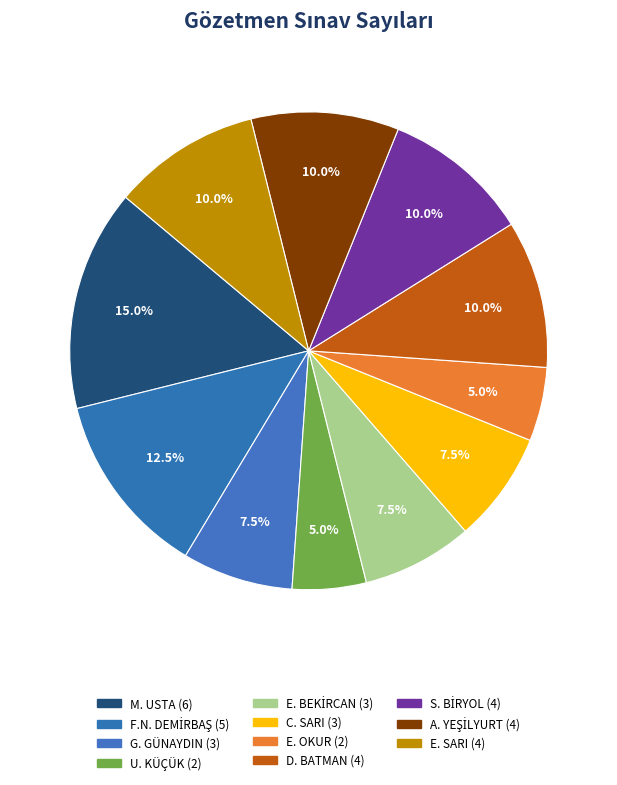

Count the number of slices in the pie.

11